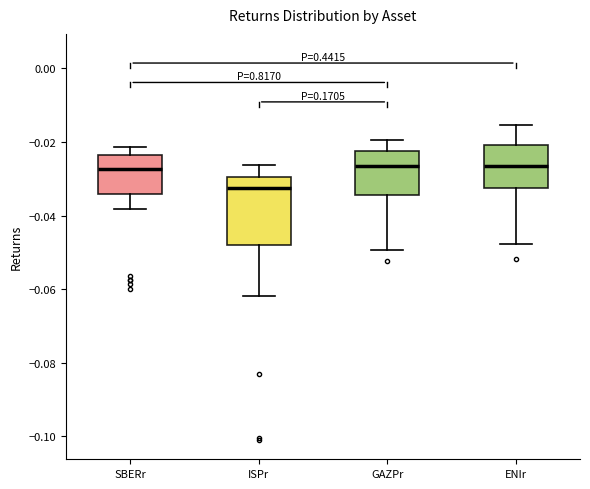

Which box is the tallest, from its lower edge to its upper edge?

ISPr